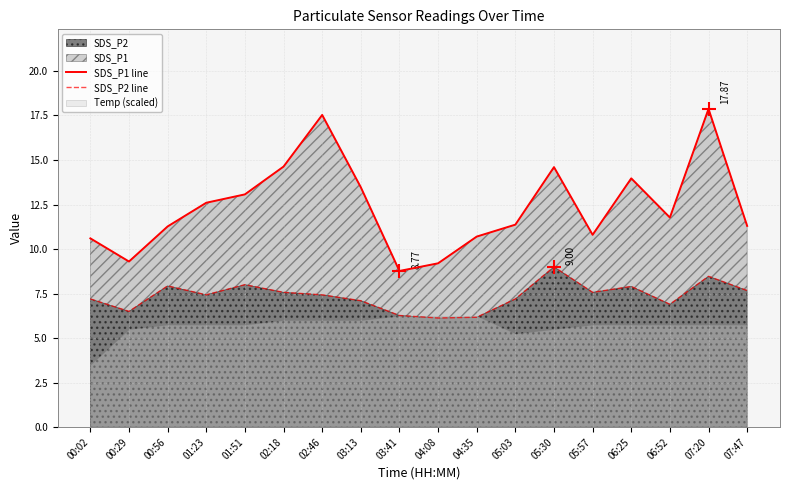

Which series changed the most between 02:46 and 05:03?

SDS_P1 line